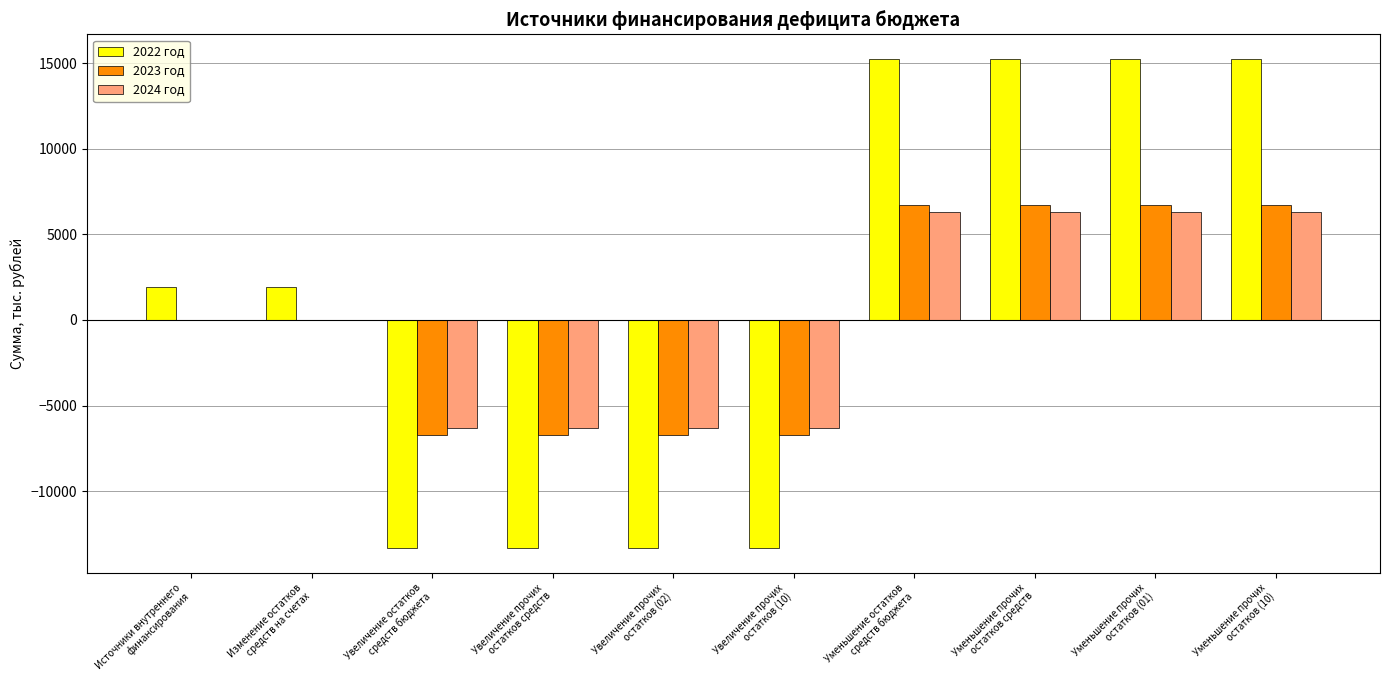

Is it true that 2024 год equals -6293.7 at Увеличение прочих
остатков (10)?

True